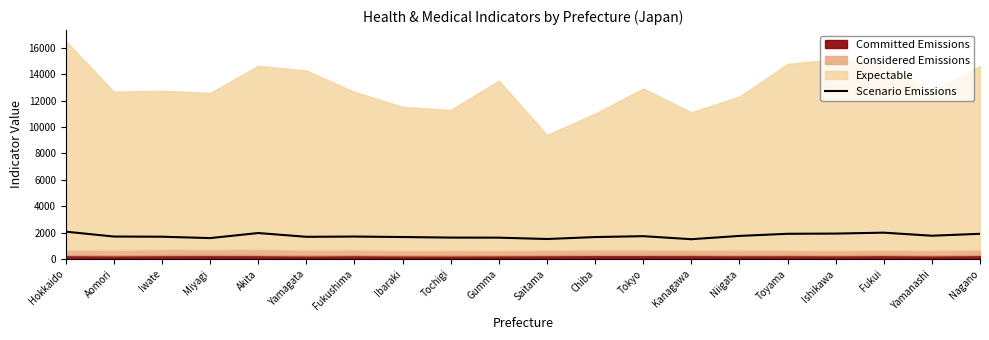

The value of Scenario Emissions at Aomori is 413.5. True or false?

False